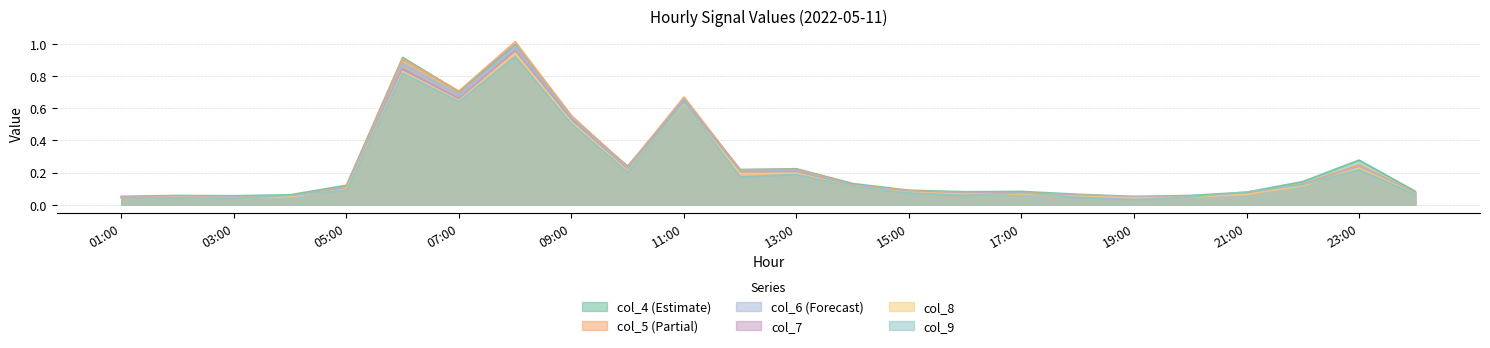

The col_6 series shows 0.1 at 02:00. True or false?

False